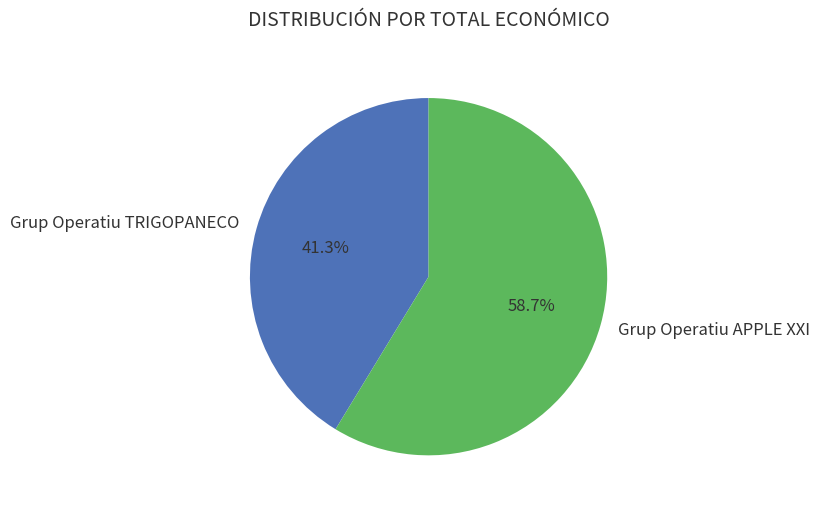

Is Grup Operatiu TRIGOPANECO the majority of the pie?

No